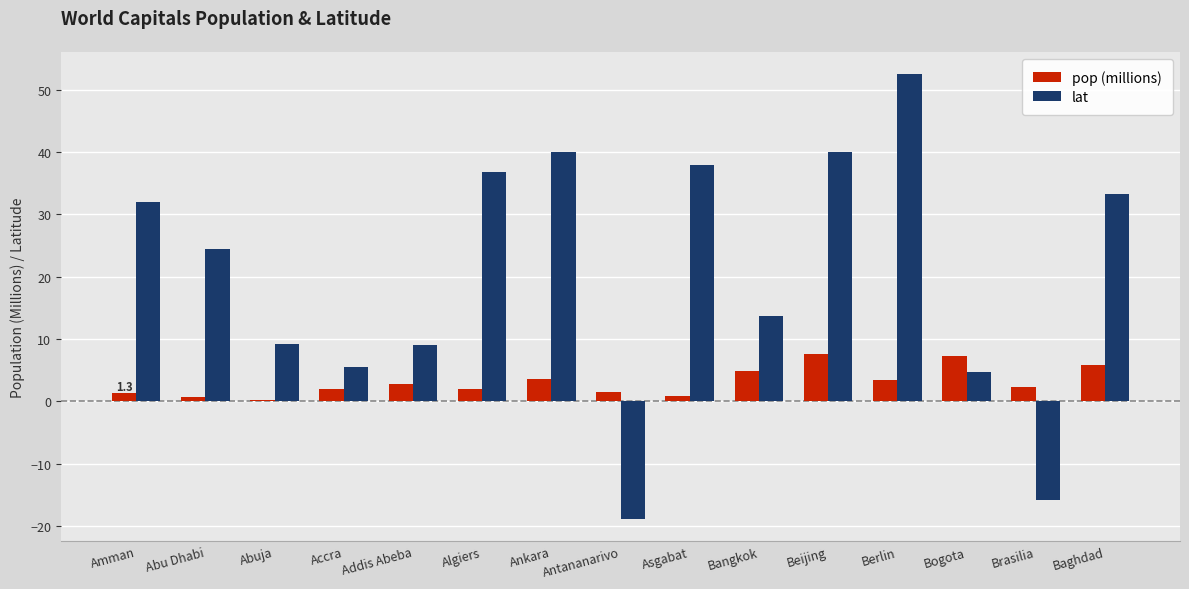

What is the difference between the lat values at Abu Dhabi and Brasilia?

40.3